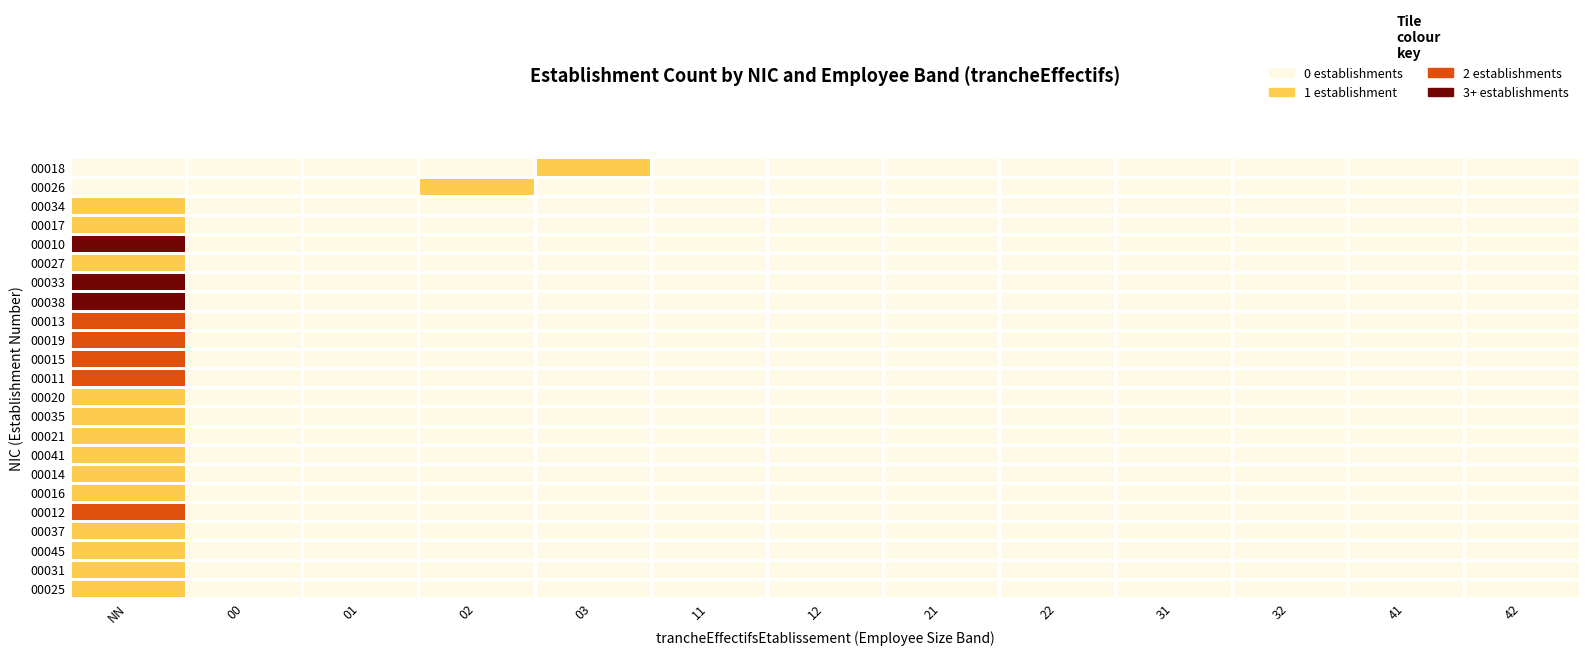

How many categories are shown in the chart?

13